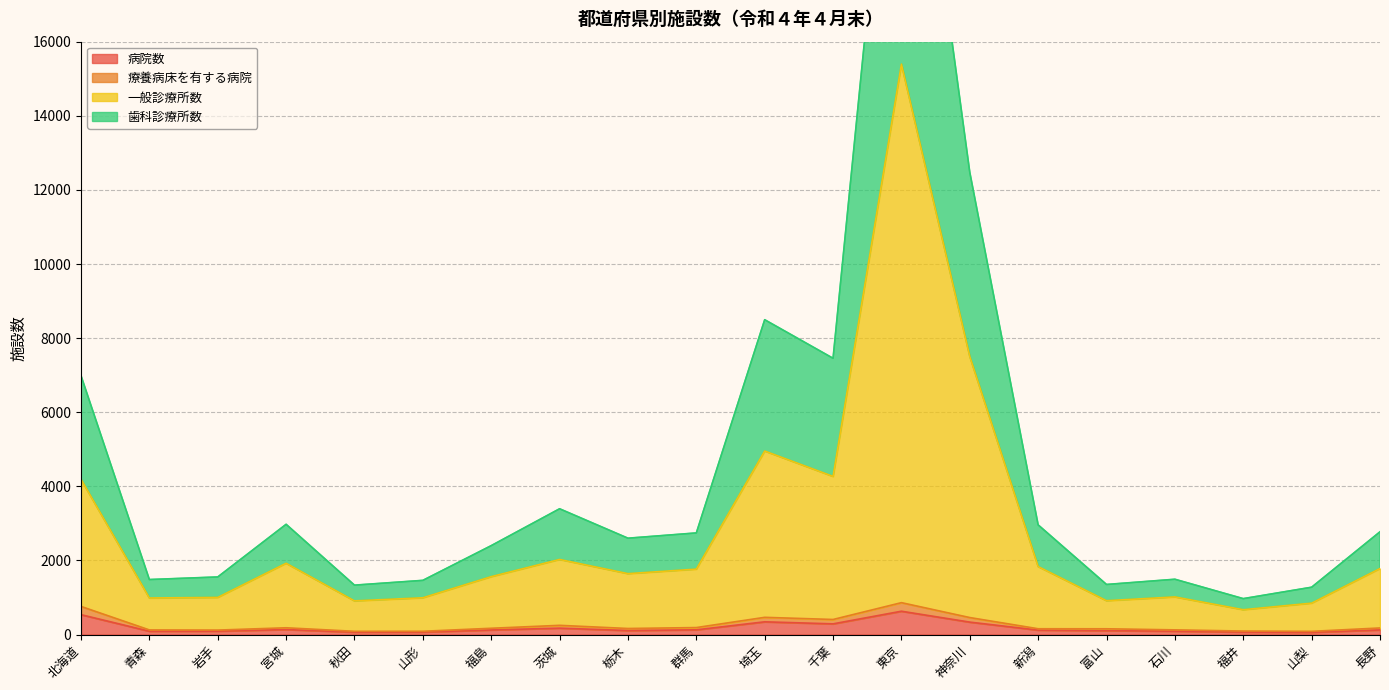

How many data points in 歯科診療所数 are above 2743?

9